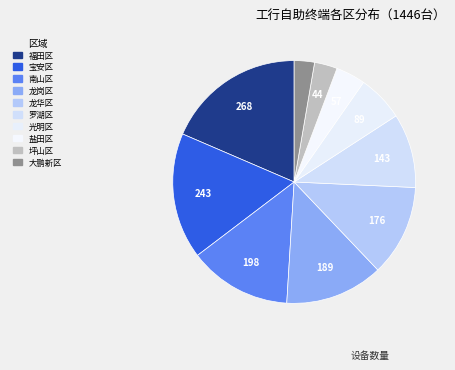

Which category has the biggest portion of the pie?

福田区